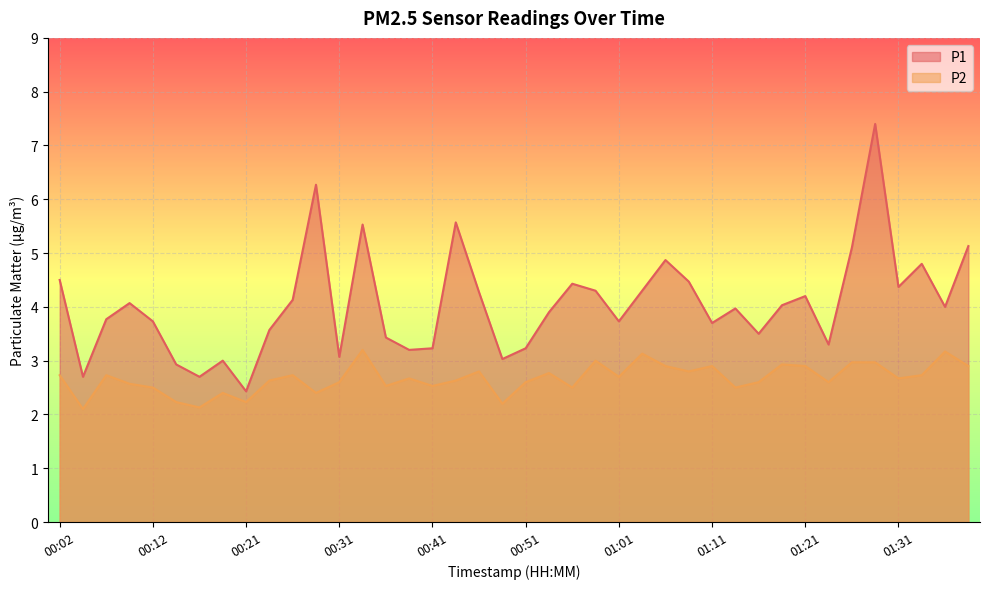

True or false: P1 has a value of 1.8 at 00:51.

False